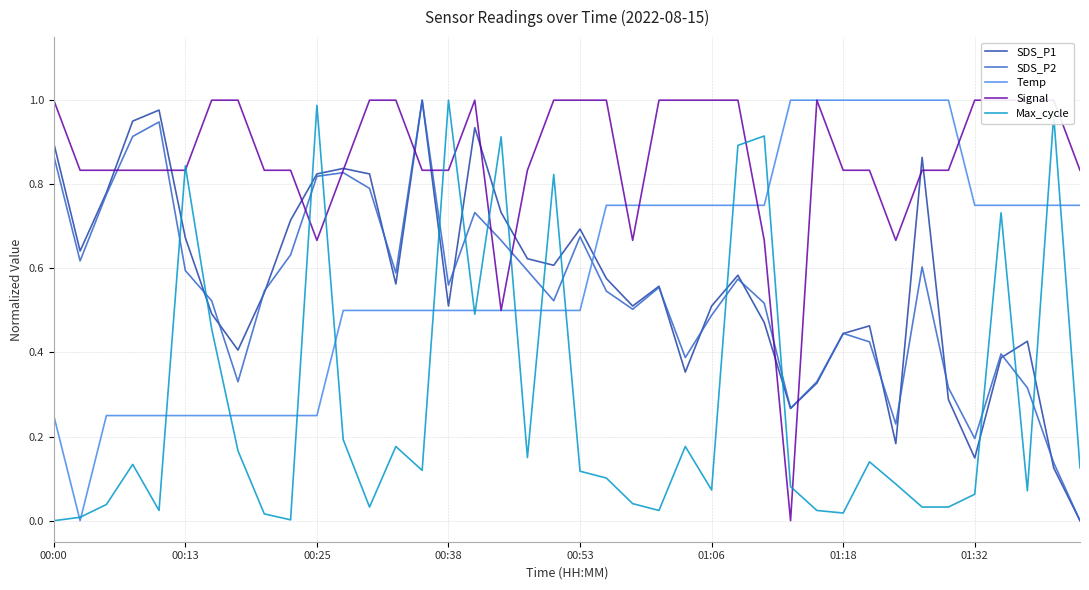

True or false: Max_cycle and SDS_P1 cross at least once.

True